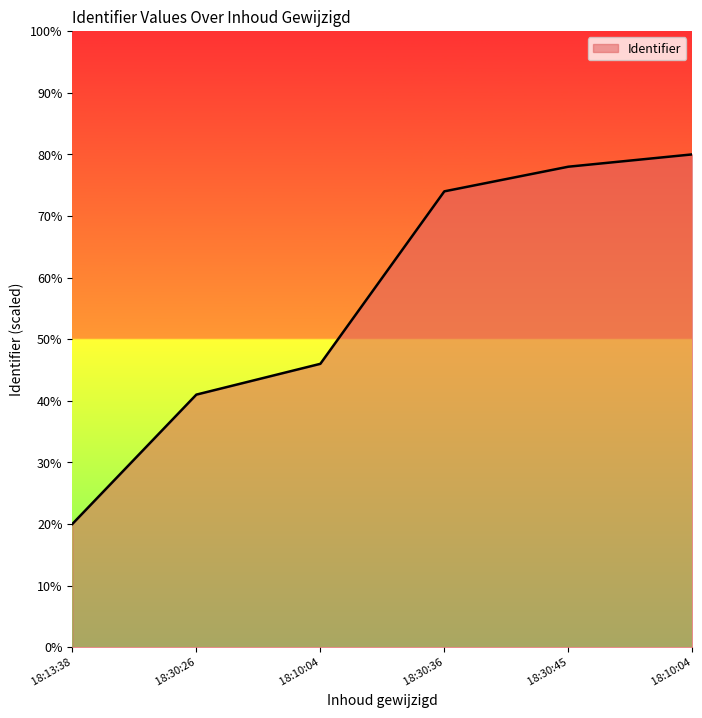

Does the chart have visible grid lines?

No